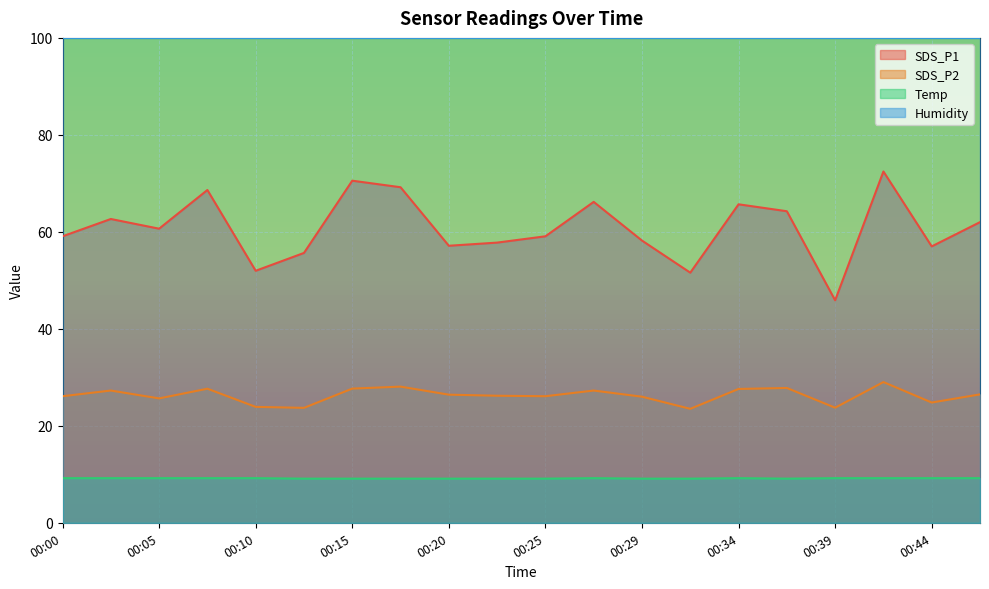

What are all the series names shown in the legend?

SDS_P1, SDS_P2, Temp, Humidity